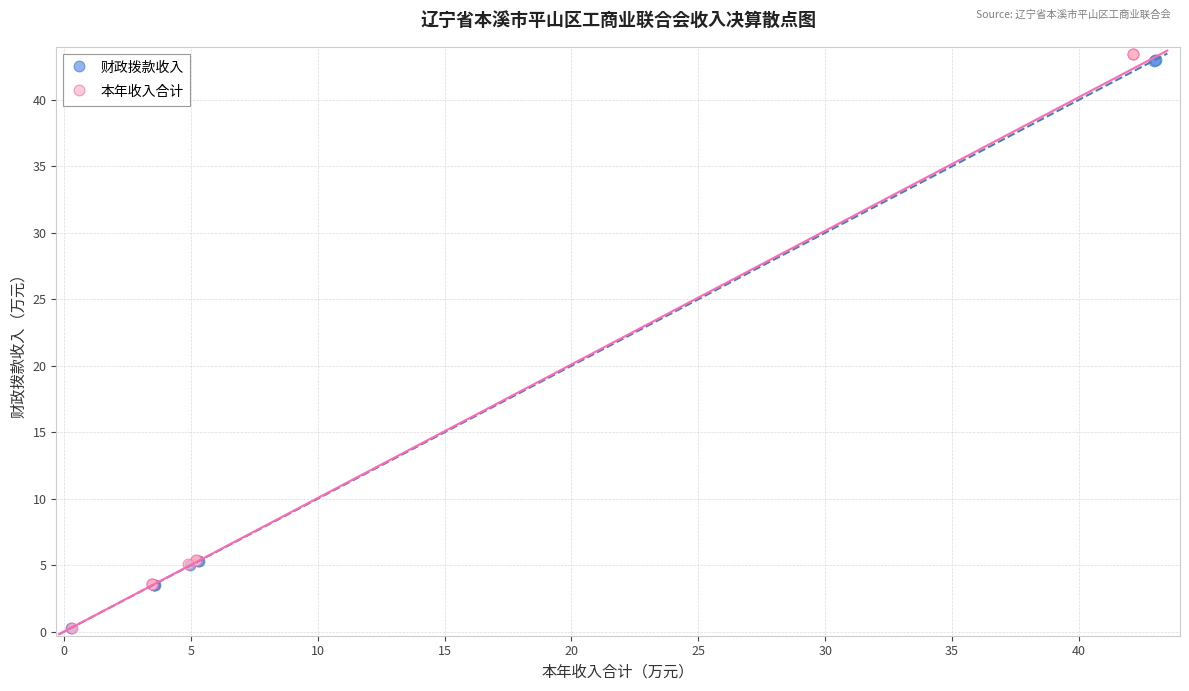

Which series has the largest Y range (max minus min)?

本年收入合计